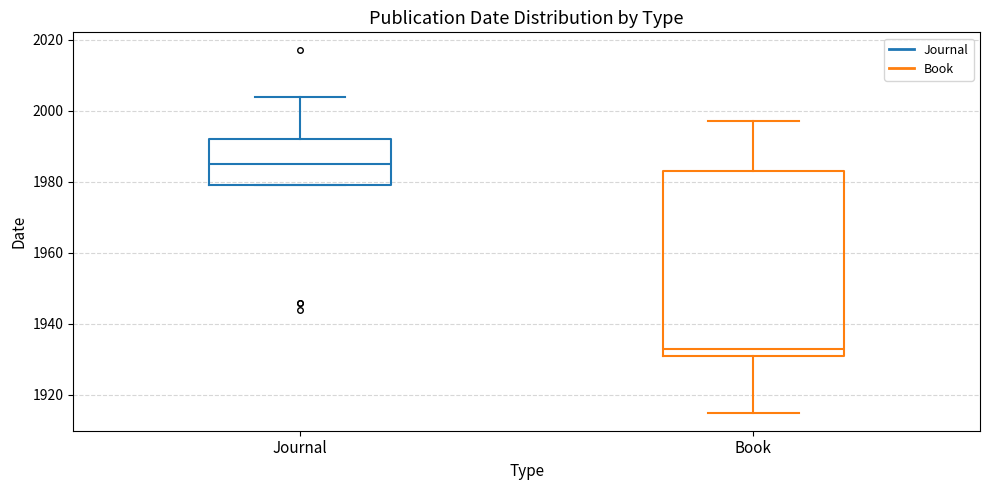

Where is the lower edge of the box for Journal on the y-axis? The values are not printed on the chart, so give them approximately, as read against the axis.

1980